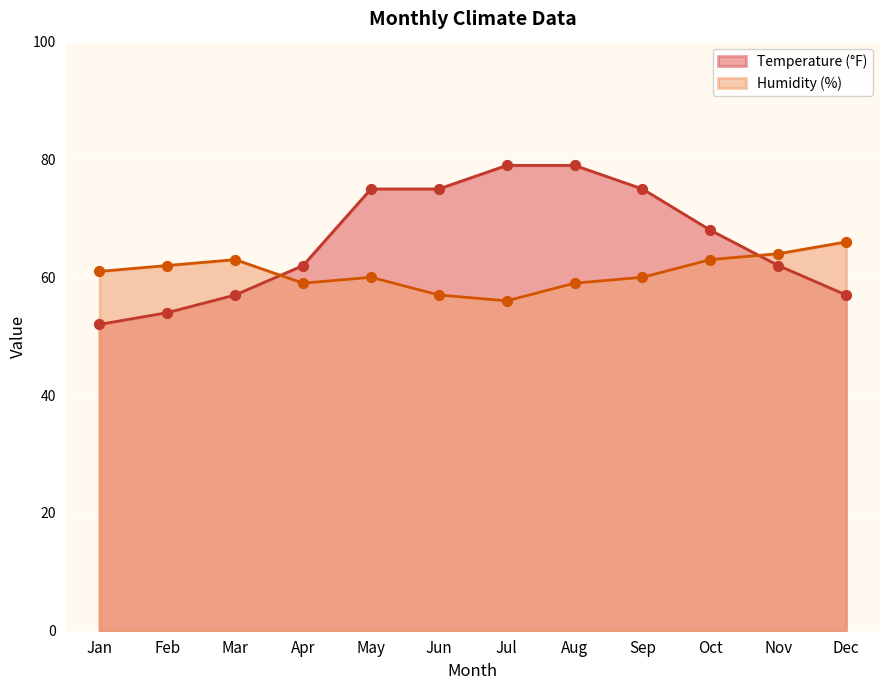

What is the total value across all series at Jan?

113